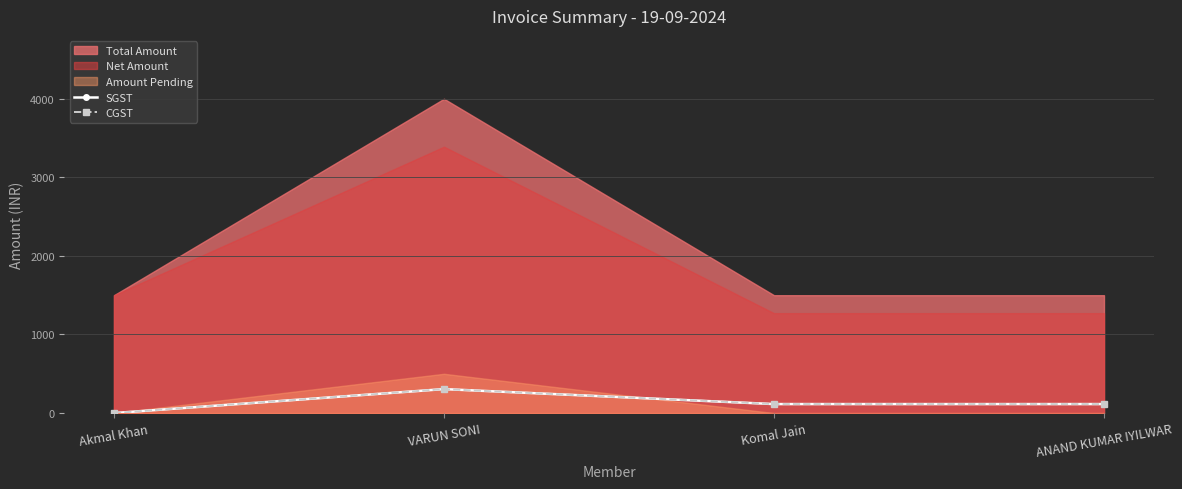

What is the difference between the CGST values at Komal Jain and Akmal Khan?

114.4